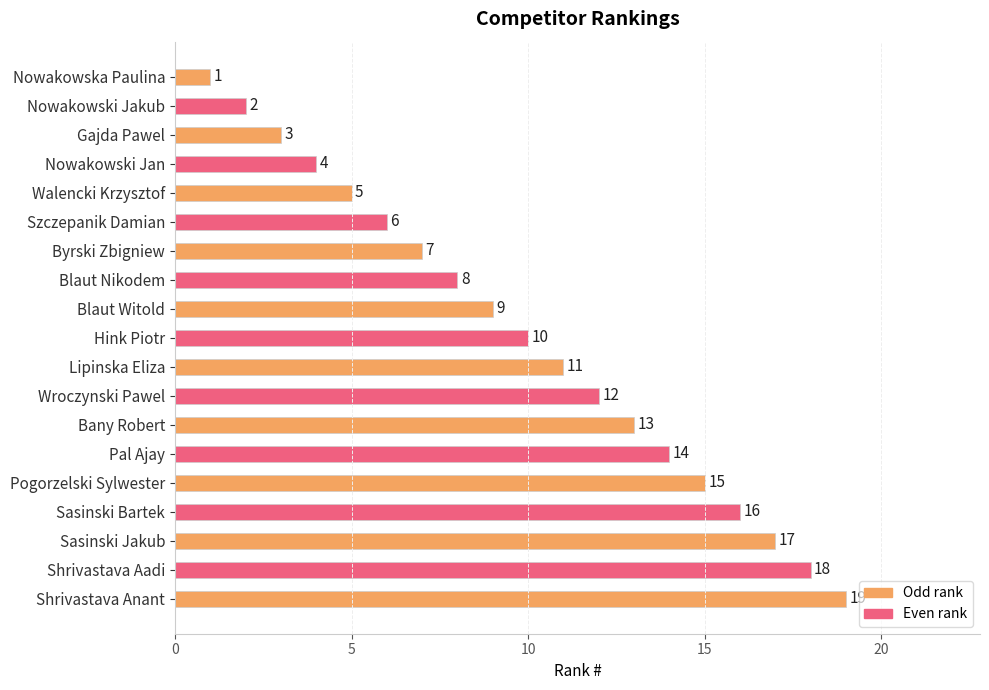

How many data points are less than 10?

9